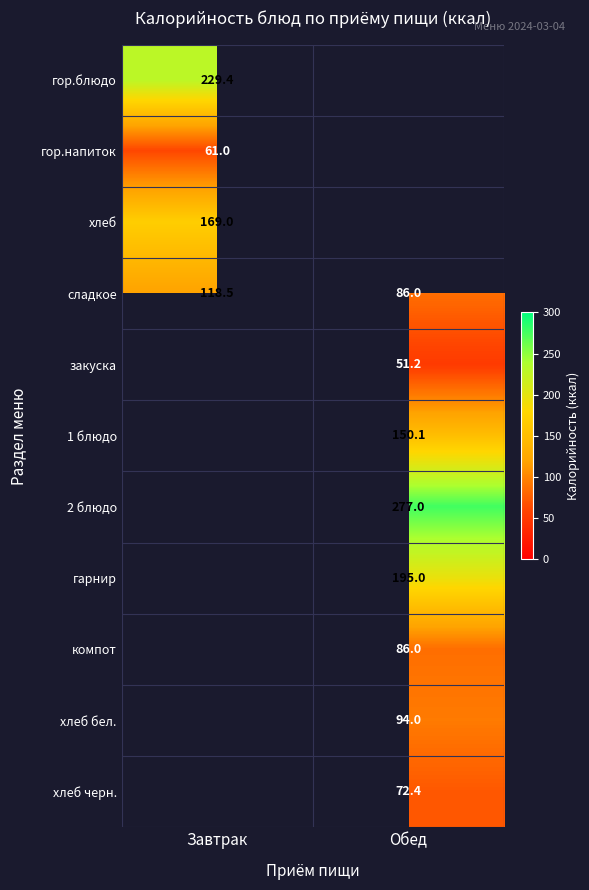

At how many categories does at least one series exceed 100?

2